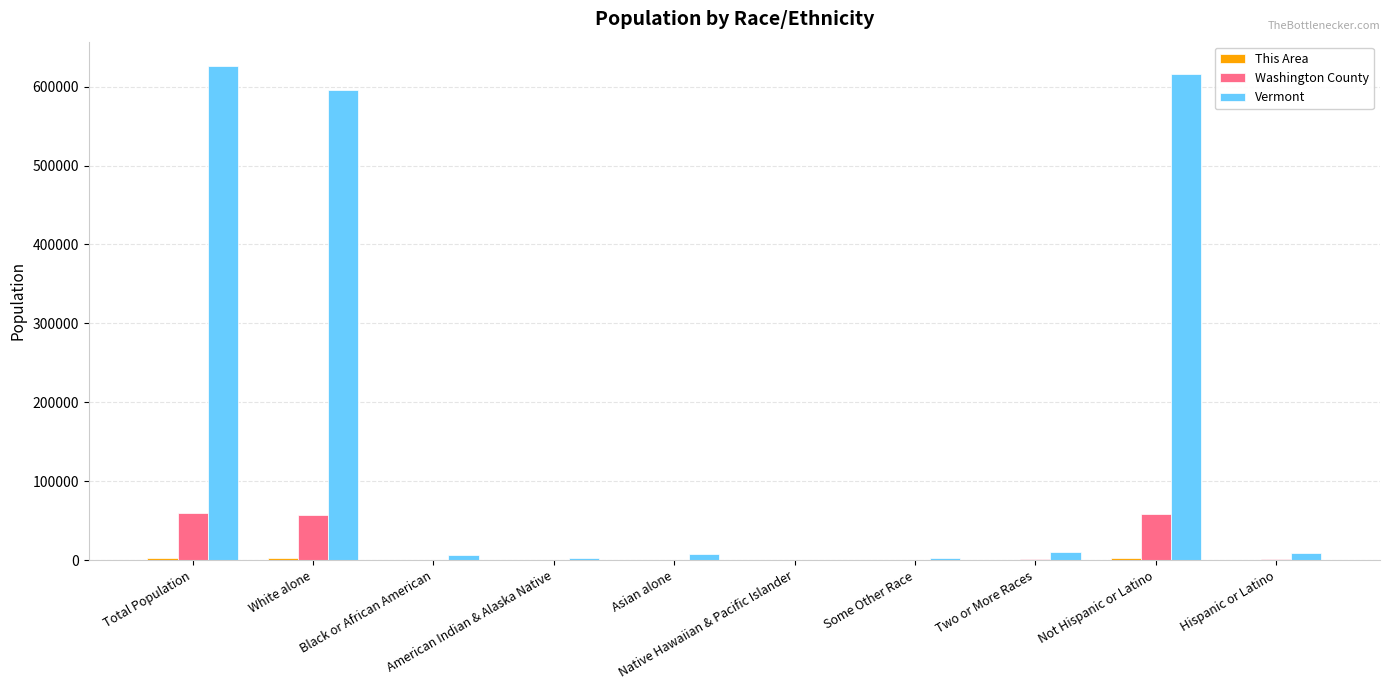

Which series has the largest total across all categories?

Vermont